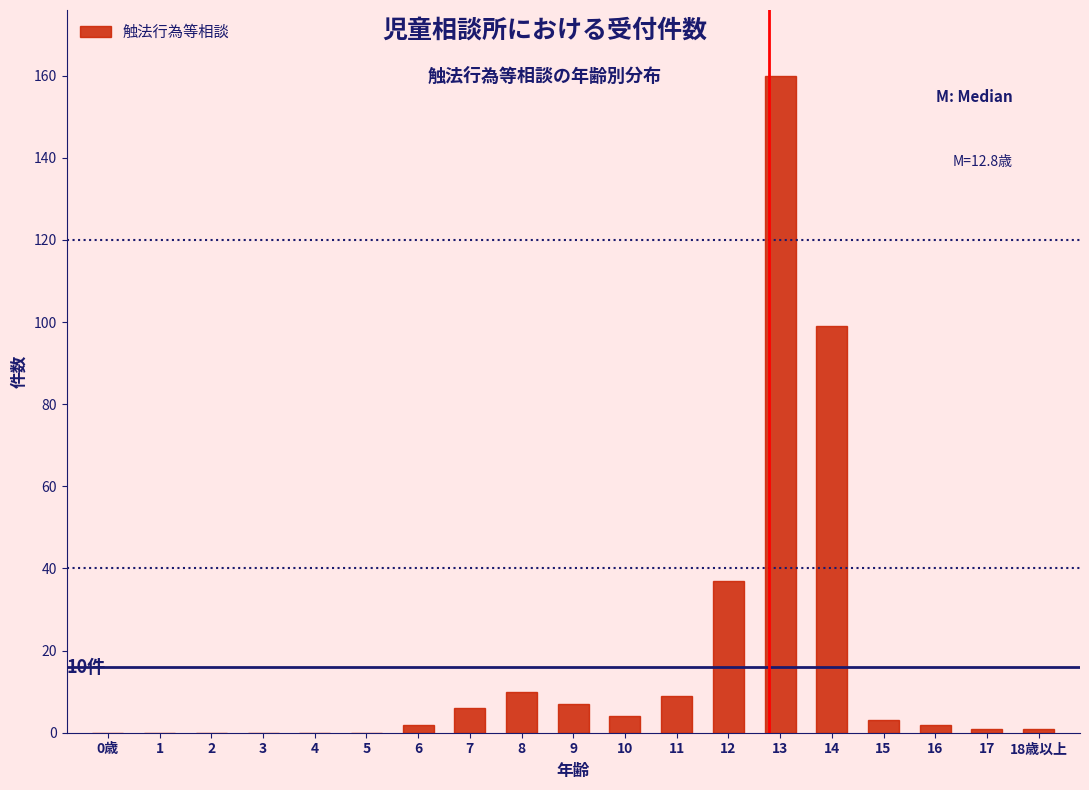

Reading left to right, list all the values displayed in this chart.

0歳=0	1=0	2=0	3=0	4=0	5=0	6=2	7=6	8=10	9=7	10=4	11=9	12=37	13=160	14=99	15=3	16=2	17=1	18歳以上=1